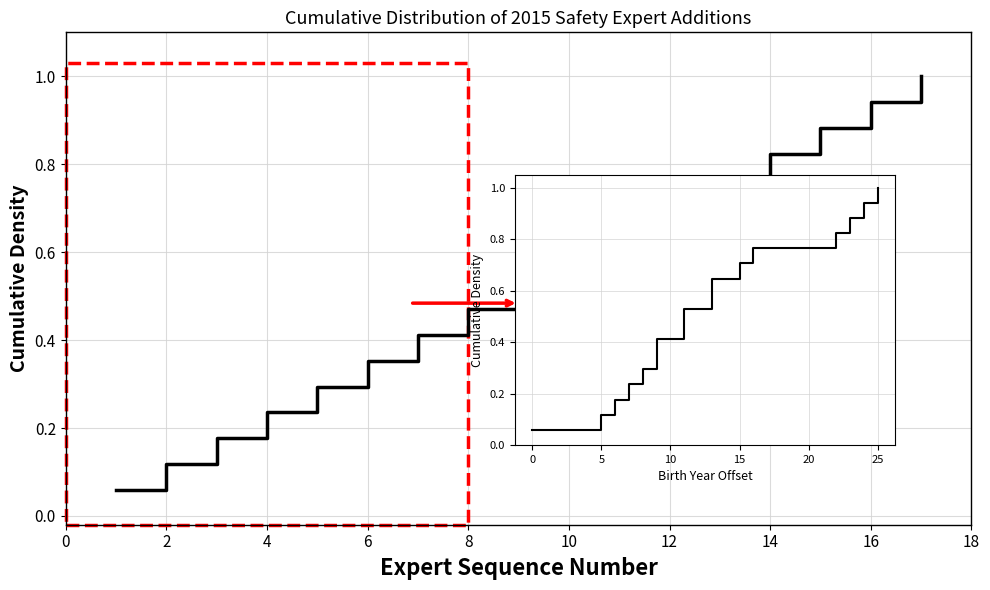

Which has a higher value, 13 or 6?

13